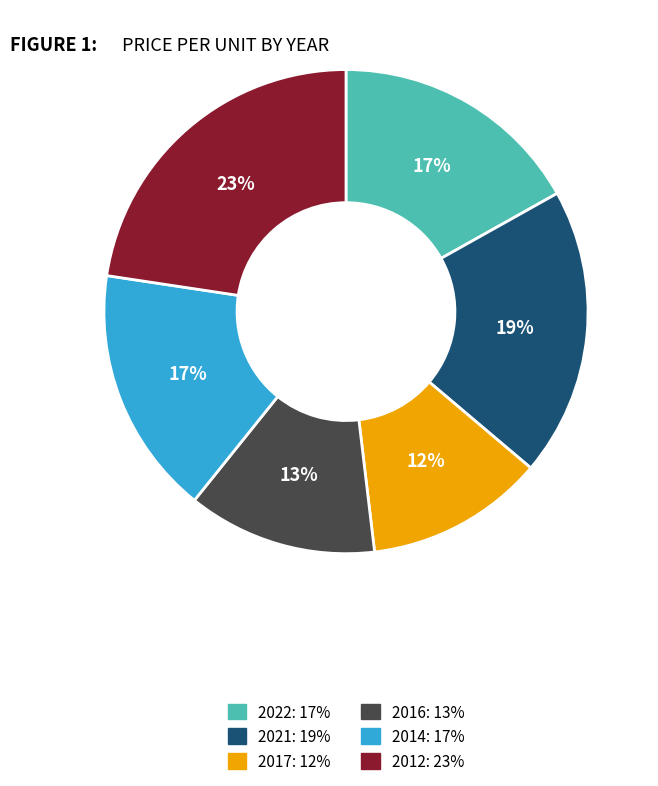

Does any single category account for the majority?

No